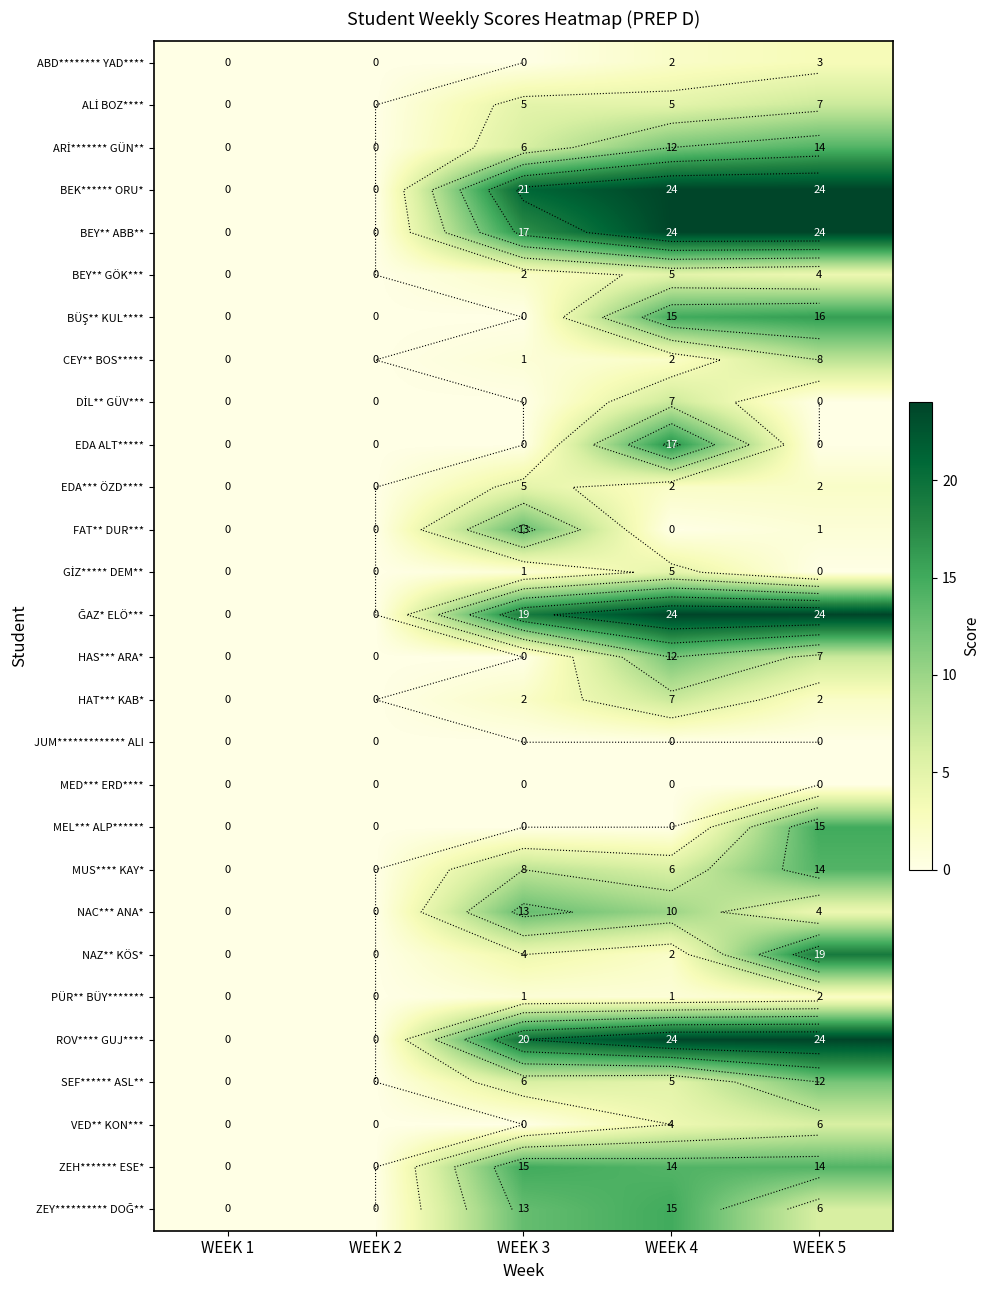

How many data points in SEF****** ASL** are above 5?

2